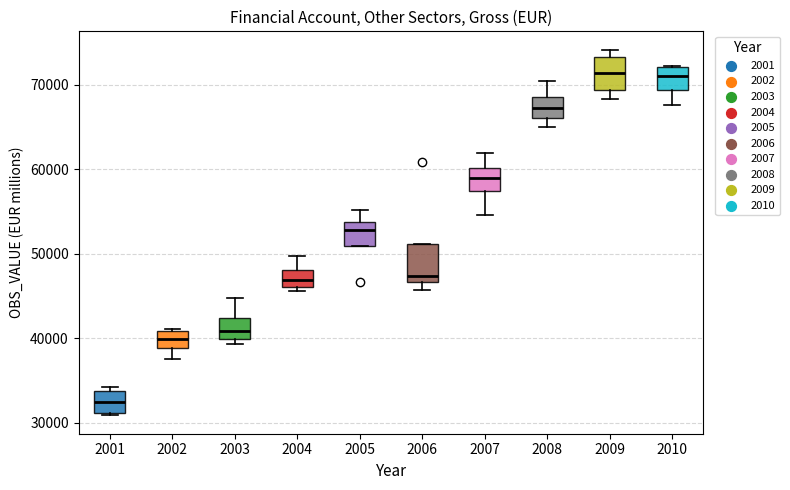

Where does the lower whisker of the box at x = 2002 end on the y-axis? The values are not printed on the chart, so give them approximately, as read against the axis.

38000